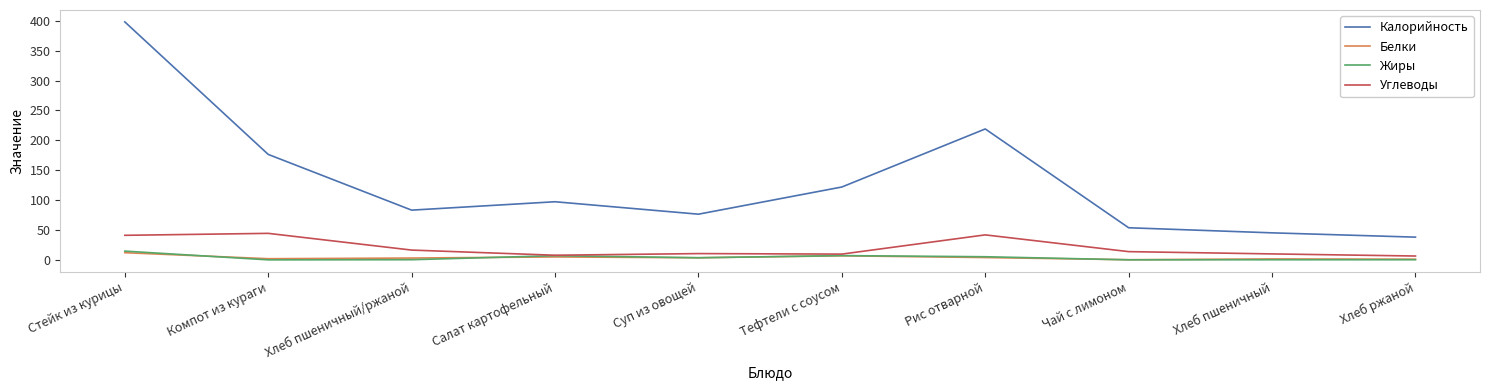

Which series changed the most between Тефтели с соусом and Чай с лимоном?

Калорийность